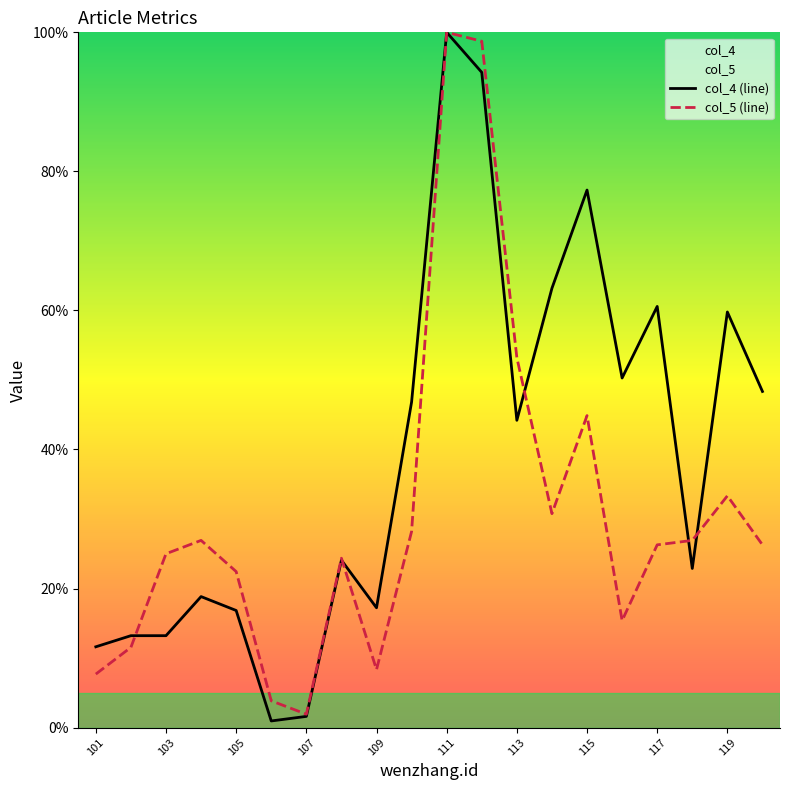

The col_5 (line) series shows 44.9 at 115. True or false?

True